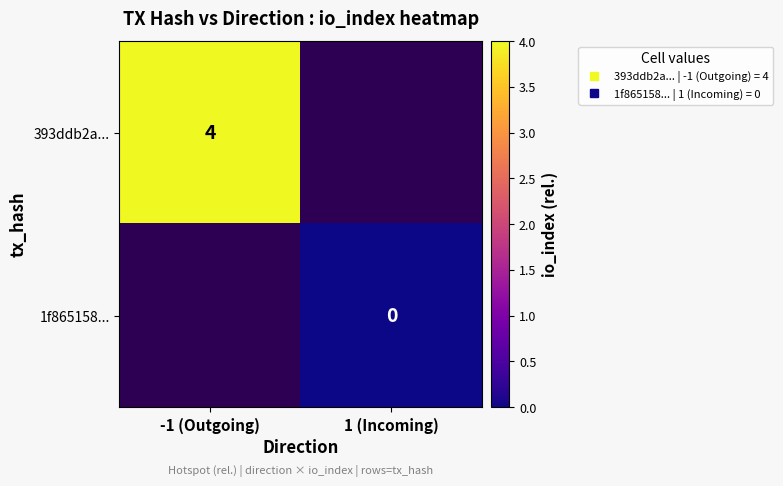

At which category does the chart reach its minimum across all series?

1 (Incoming)